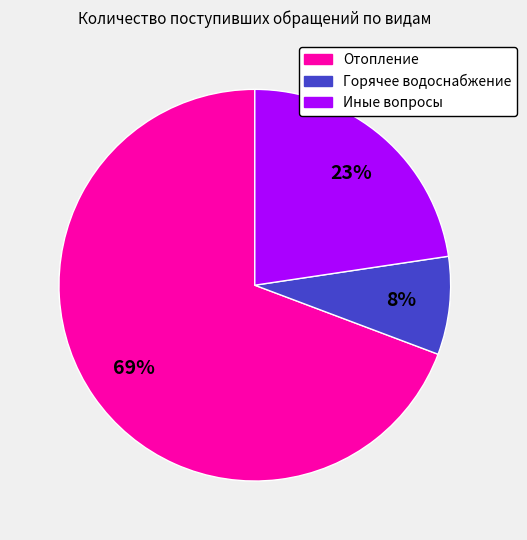

To the nearest percent, what is the difference between the largest and smallest slice percentages?

61%